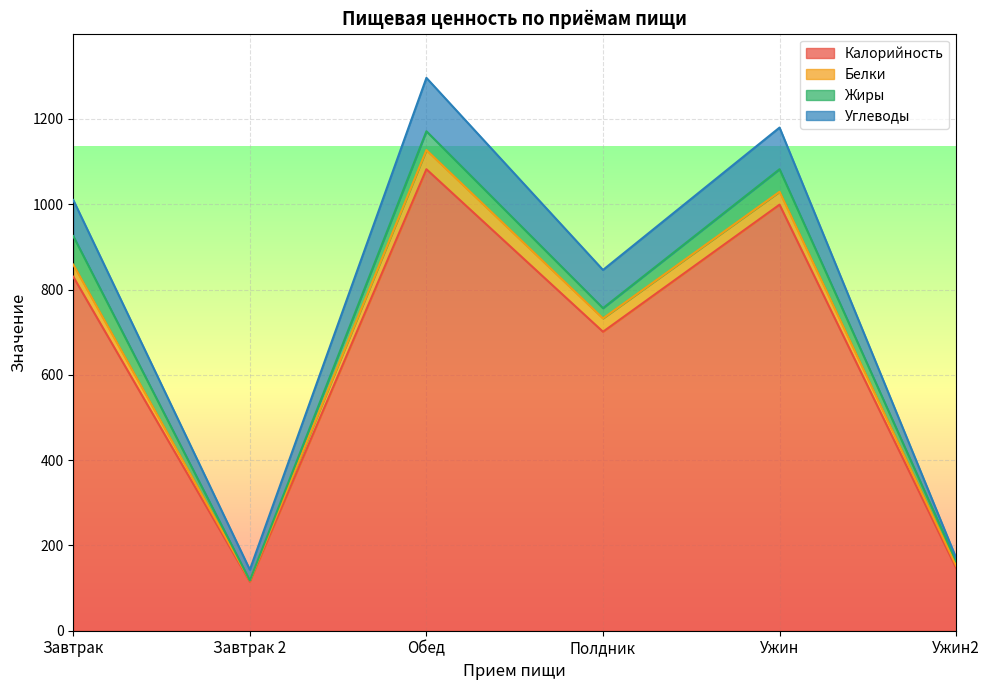

Which series has the largest total across all categories?

Калорийность